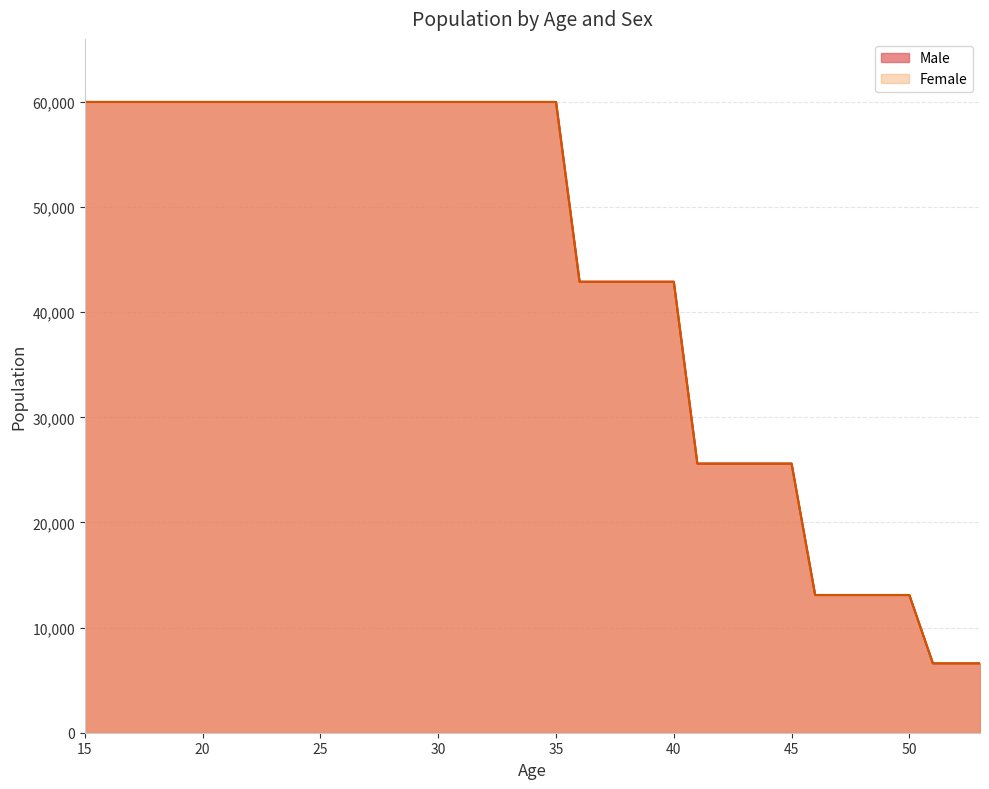

Reading left to right, extract all data points from this chart.

Male: 60000	60000	60000	60000	60000	60000	60000	60000	60000	60000	60000	60000	60000	60000	60000	60000	60000	60000	60000	60000	60000	42900	42900	42900	42900	42900	25600	25600	25600	25600	25600	13100	13100	13100	13100	13100	6600	6600	6600
Female: 60000	60000	60000	60000	60000	60000	60000	60000	60000	60000	60000	60000	60000	60000	60000	60000	60000	60000	60000	60000	60000	42900	42900	42900	42900	42900	25600	25600	25600	25600	25600	13100	13100	13100	13100	13100	6600	6600	6600